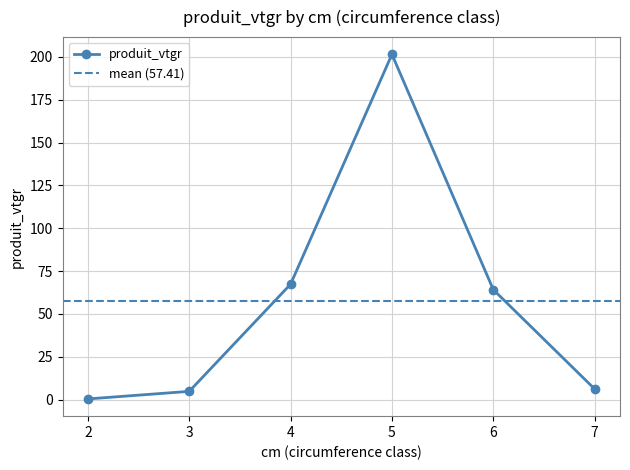

True or false: the data has more than 0 interior local peaks.

True